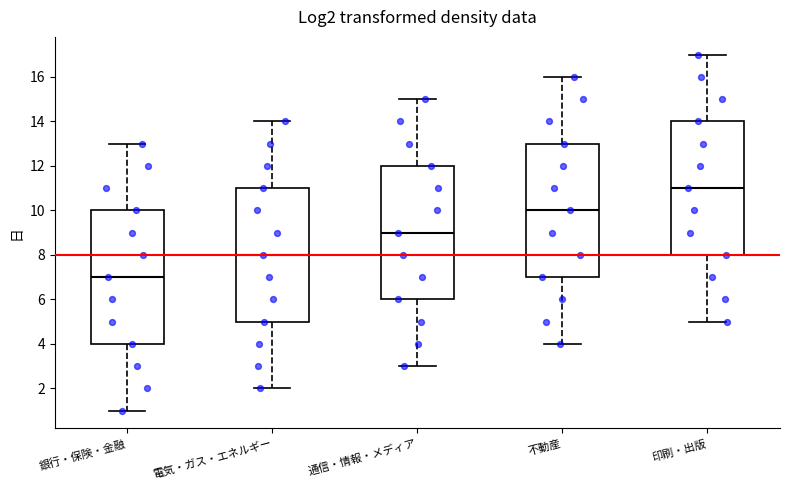

Reading left to right, read every box against the y-axis: the position of its median line, the range the box covers, and the ends of its whiskers. The values are not printed on the chart, so give them approximately, as read against the axis.

銀行・保険・金融: median 7, box 4 to 10, whiskers 1 to 13
電気・ガス・エネルギー: median 8, box 5 to 11, whiskers 2 to 14
通信・情報・メディア: median 9, box 6 to 12, whiskers 3 to 15
不動産: median 10, box 7 to 13, whiskers 4 to 16
印刷・出版: median 11, box 8 to 14, whiskers 5 to 17